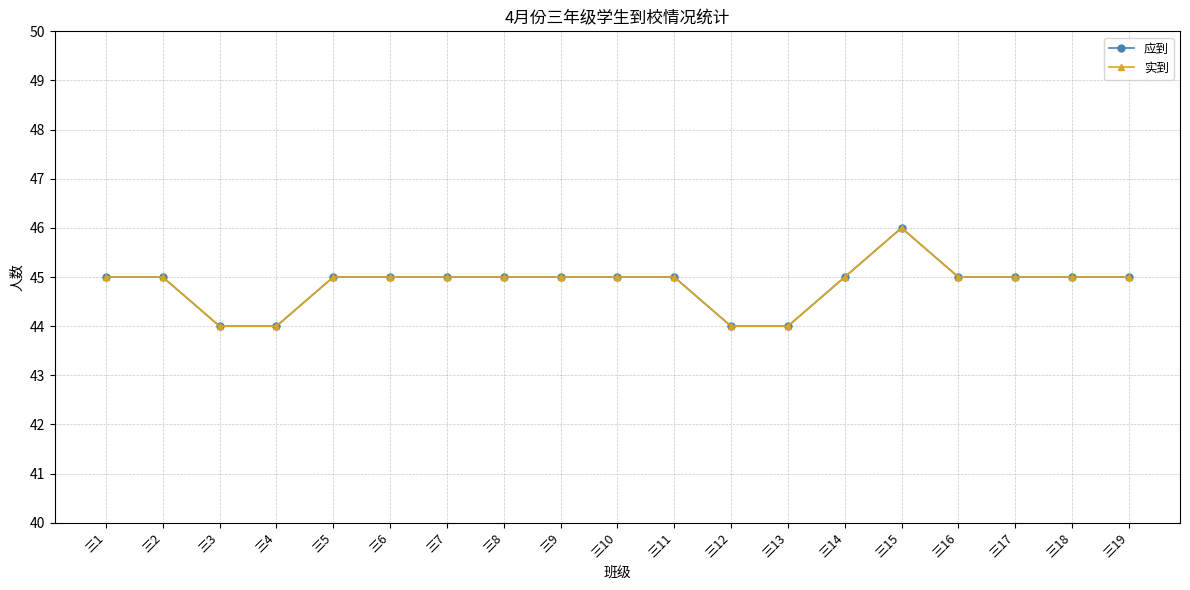

Count the 实到 values in the range 45 to 46.

15